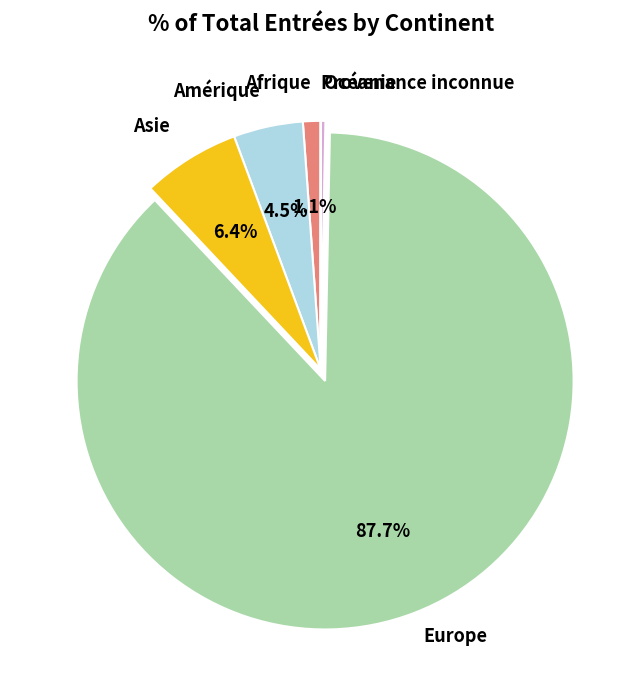

Is there any slice that represents more than half of the pie?

Yes